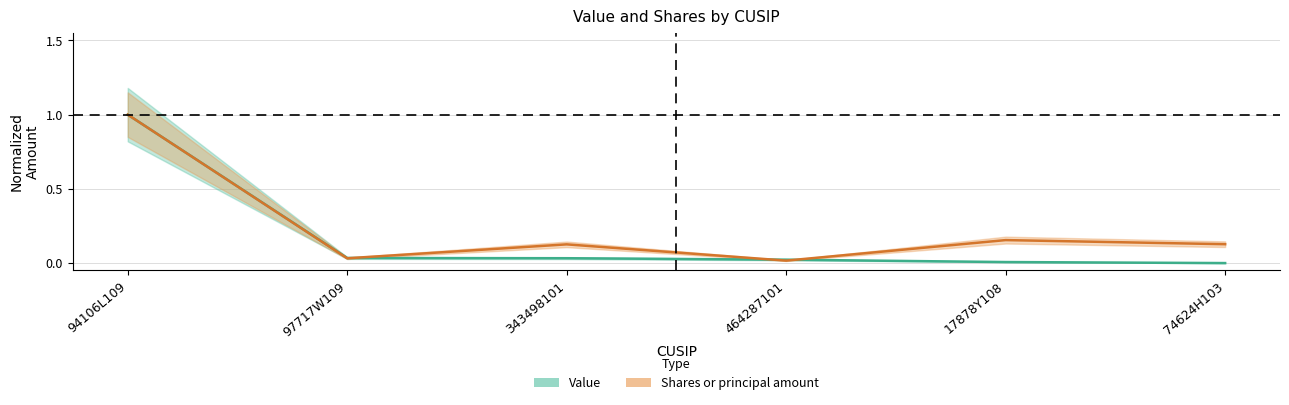

What is the spread (max minus min) of values at 343498101?

0.1